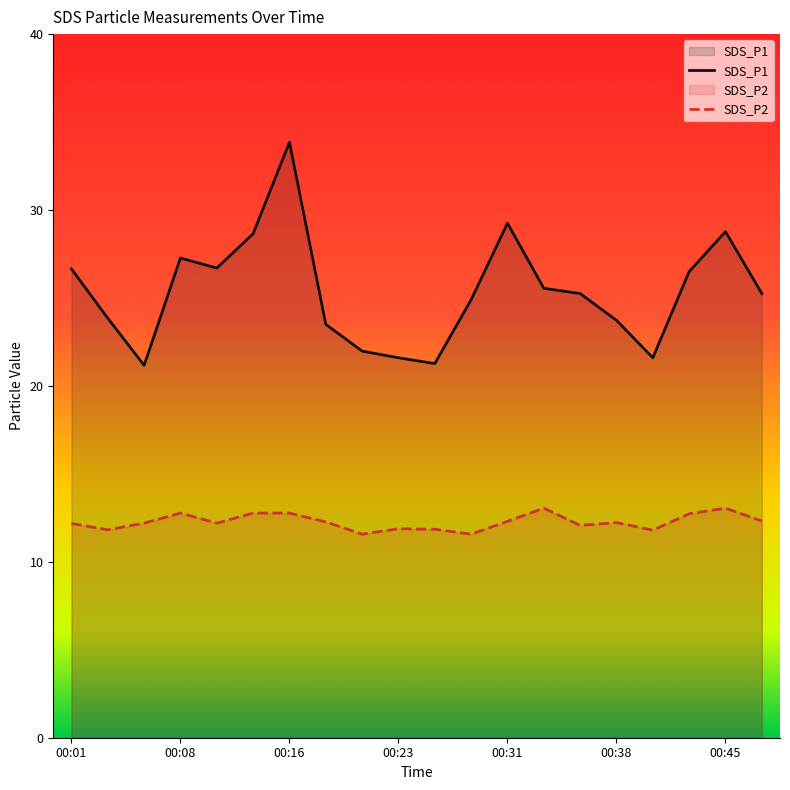

What is the maximum value shown in the chart?

33.9